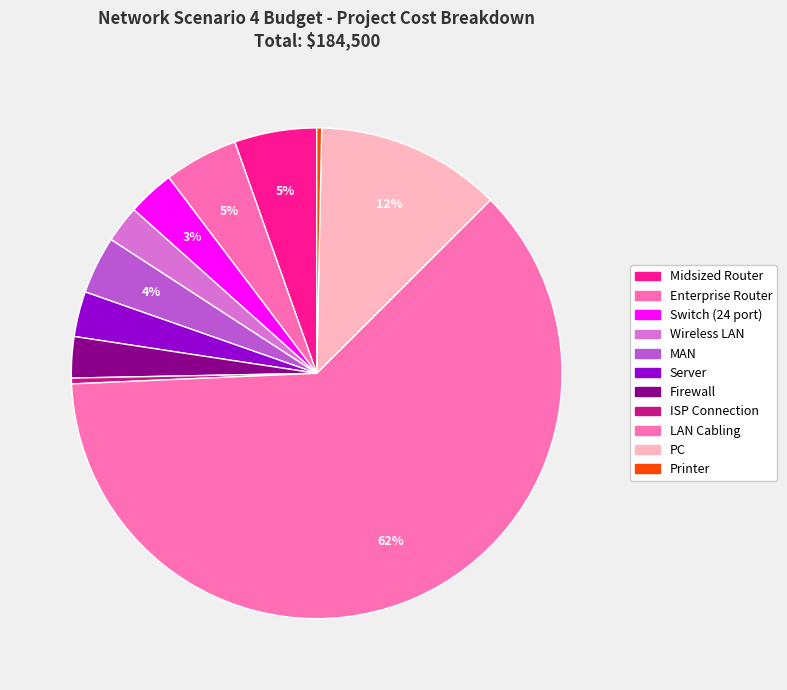

How many slices are in this pie chart?

11